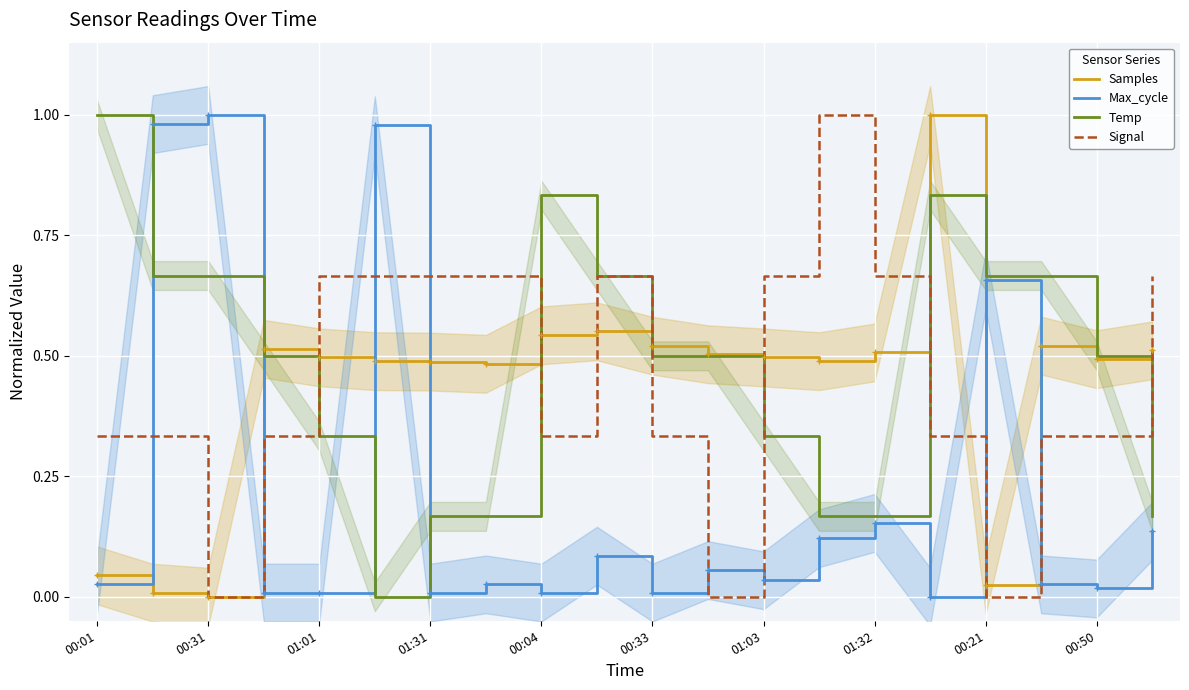

Reading left to right, list all the values displayed in this chart.

Samples: 0.0	0.0	0.0	0.5	0.5	0.5	0.5	0.5	0.5	0.6	0.5	0.5	0.5	0.5	0.5	1.0	0.0	0.5	0.5	0.5
Max_cycle: 0.0	1.0	1.0	0.0	0.0	1.0	0.0	0.0	0.0	0.1	0.0	0.1	0.0	0.1	0.2	0.0	0.7	0.0	0.0	0.1
Temp: 1.0	0.7	0.7	0.5	0.3	0.0	0.2	0.2	0.8	0.7	0.5	0.5	0.3	0.2	0.2	0.8	0.7	0.7	0.5	0.2
Signal: 0.3	0.3	0.0	0.3	0.7	0.7	0.7	0.7	0.3	0.7	0.3	0.0	0.7	1.0	0.7	0.3	0.0	0.3	0.3	0.7